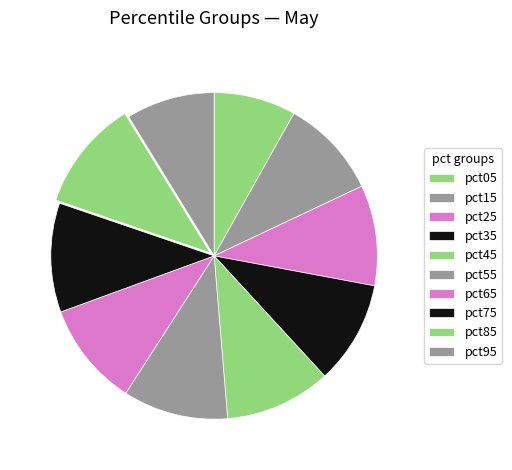

Count the number of slices in the pie.

10